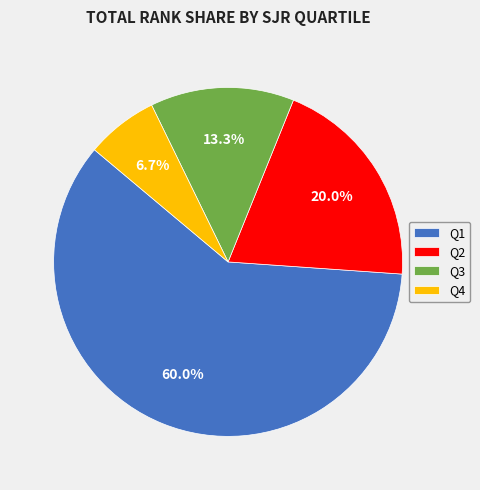

To the nearest percent, what is the average slice percentage?

25%